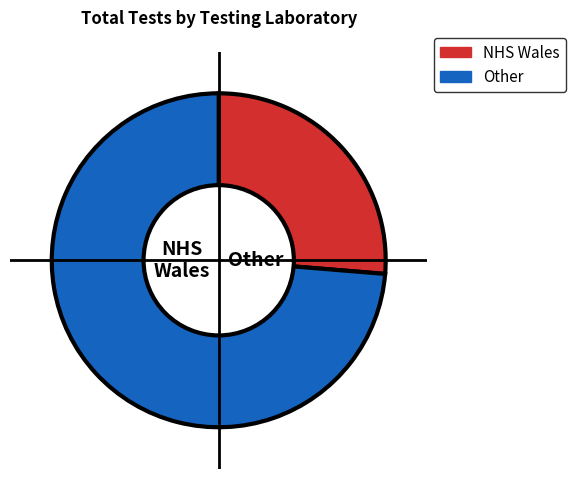

What is the largest slice in the pie chart?

Other